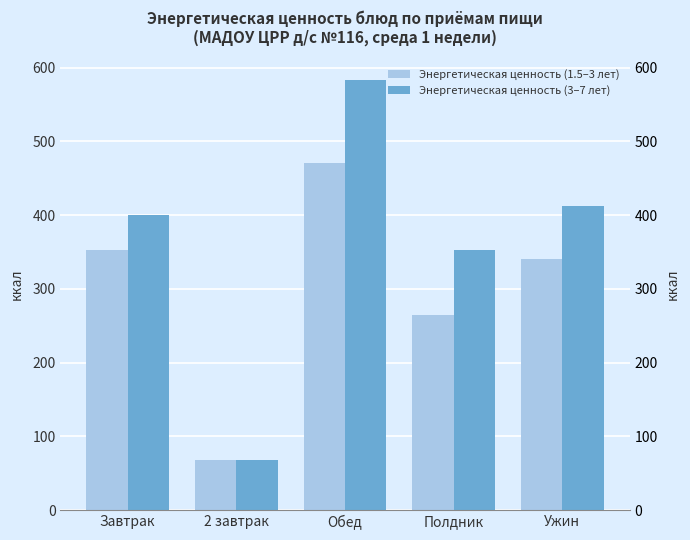

Which series has the largest total across all categories?

Энергетическая ценность (3–7 лет)